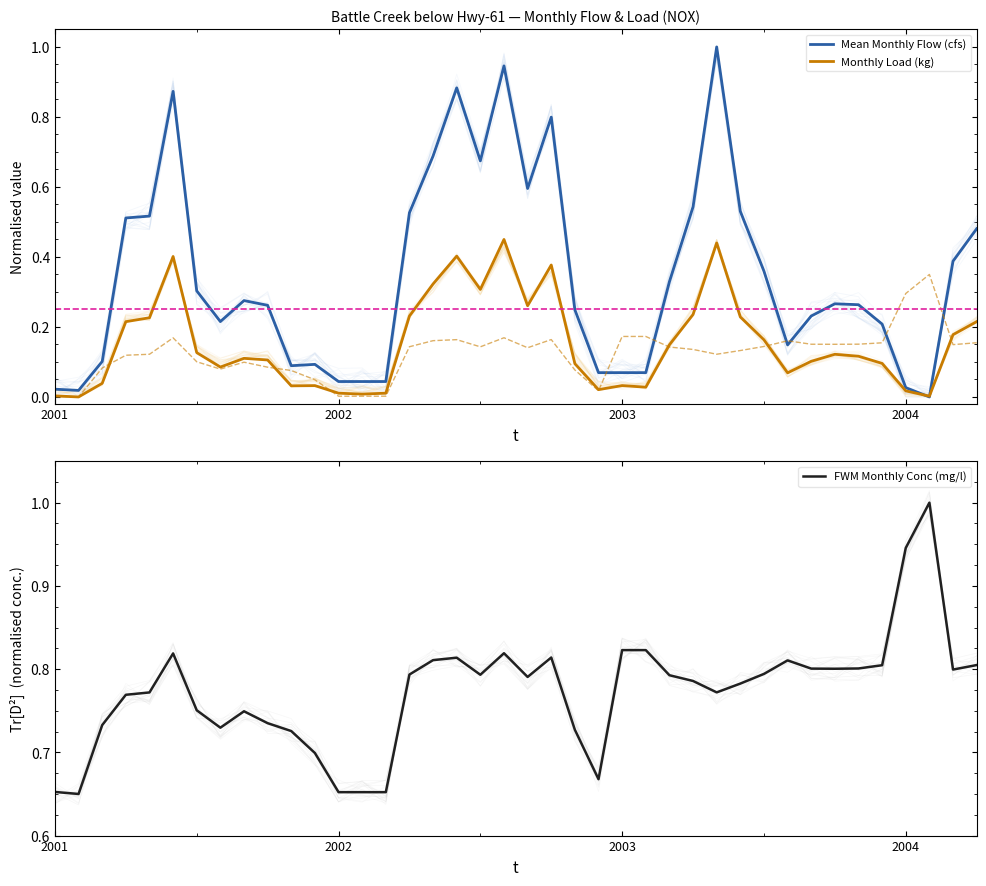

In FWM Monthly Conc (mg/l), how many points are lower than both neighbors (excluding endpoints)?

8